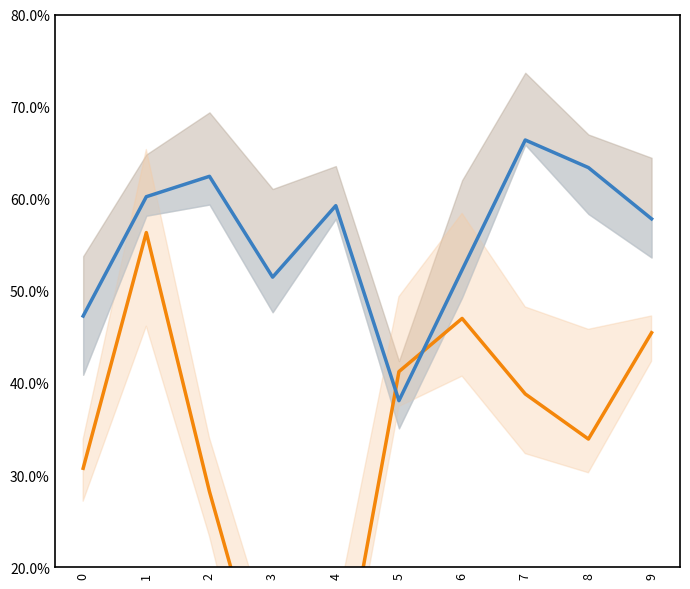

What is the total value across all series at 7?

105.2